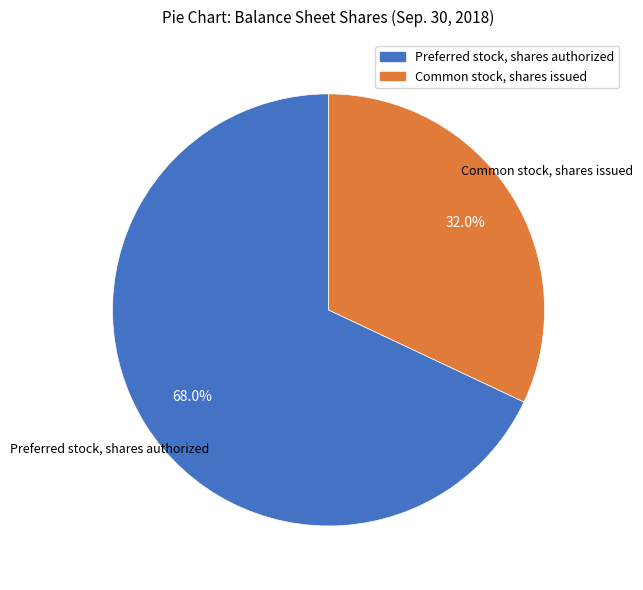

Rank the categories by value from highest to lowest.

Preferred stock, shares authorized, Common stock, shares issued